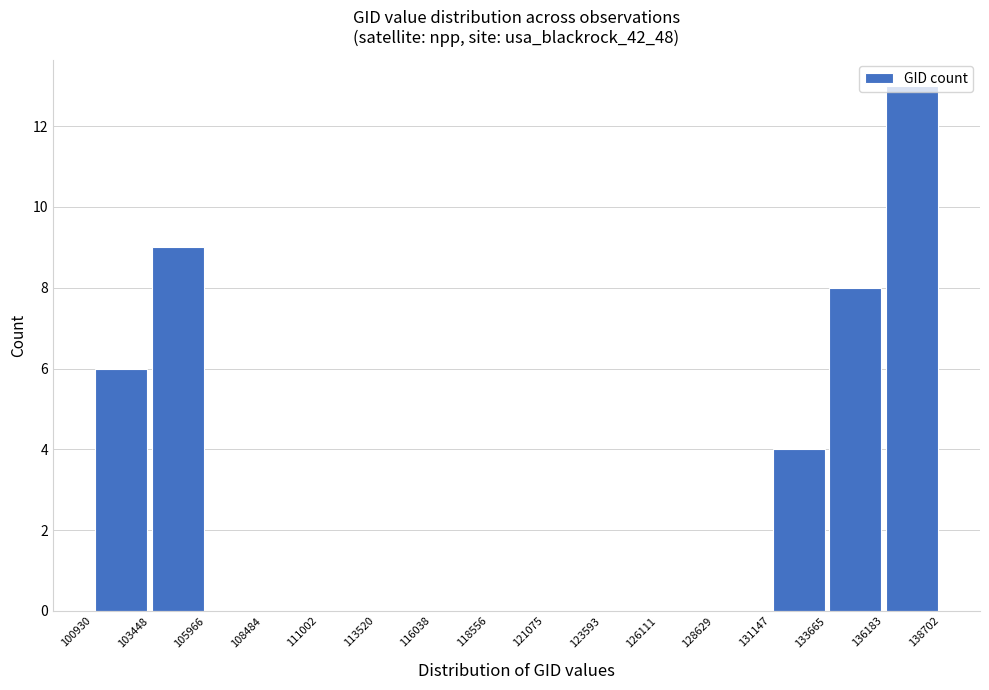

How tall is the bar that spans 136183 to 138702 on the x-axis? The values are not printed on the chart, so give them approximately, as read against the axis.

13